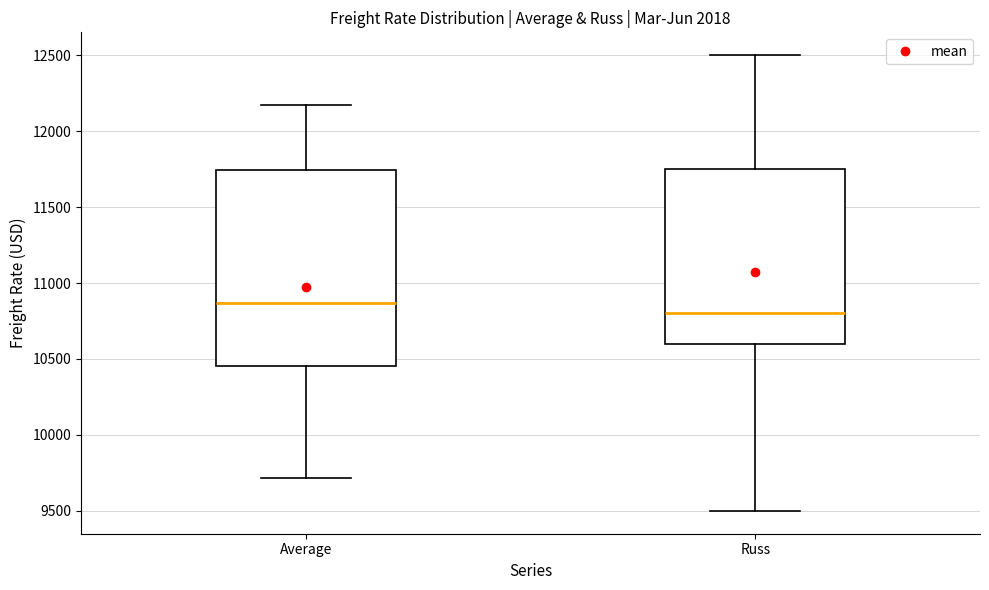

Comparing the boxes themselves (not the whiskers), which one is the tallest?

Average